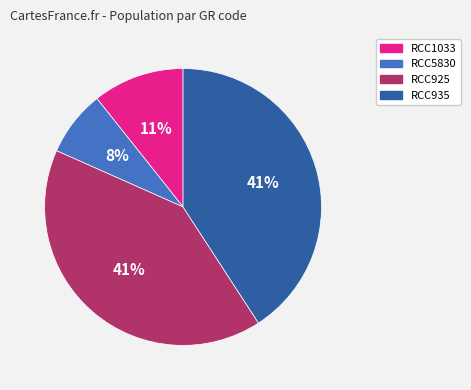

Which has a higher value, RCC935 or RCC1033?

RCC935